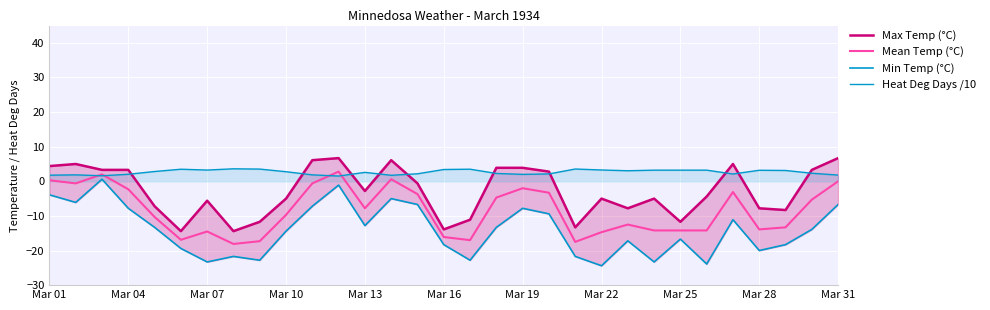

At Mar 31, list the series in order from smallest to largest.

Min Temp (°C), Mean Temp (°C), Heat Deg Days /10, Max Temp (°C)